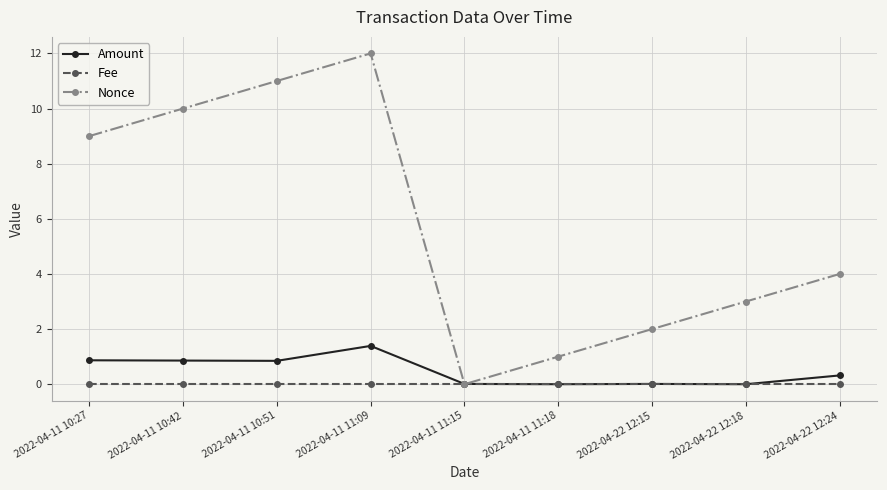

Between 2022-04-11 11:18 and 2022-04-22 12:18, which series saw the biggest shift?

Nonce